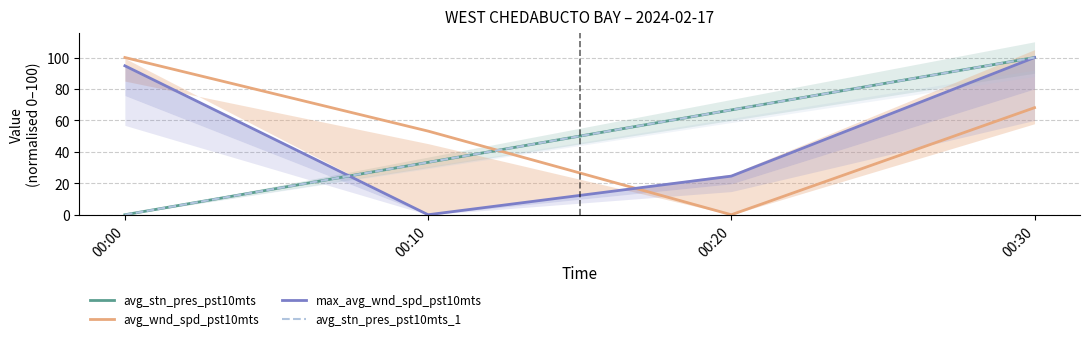

How many data points does each series have?

4